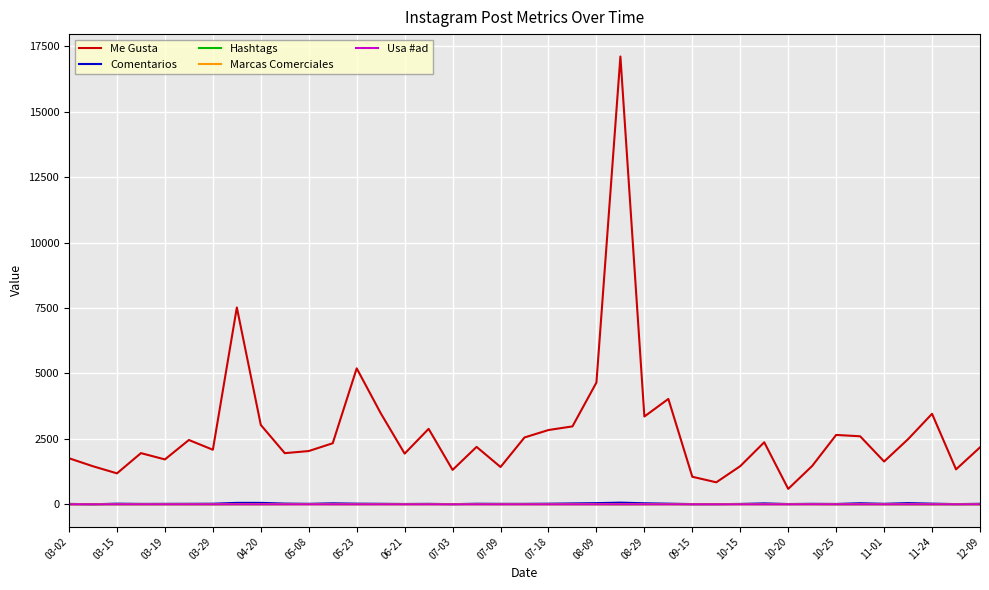

What is the sum of all Usa #ad values?

1